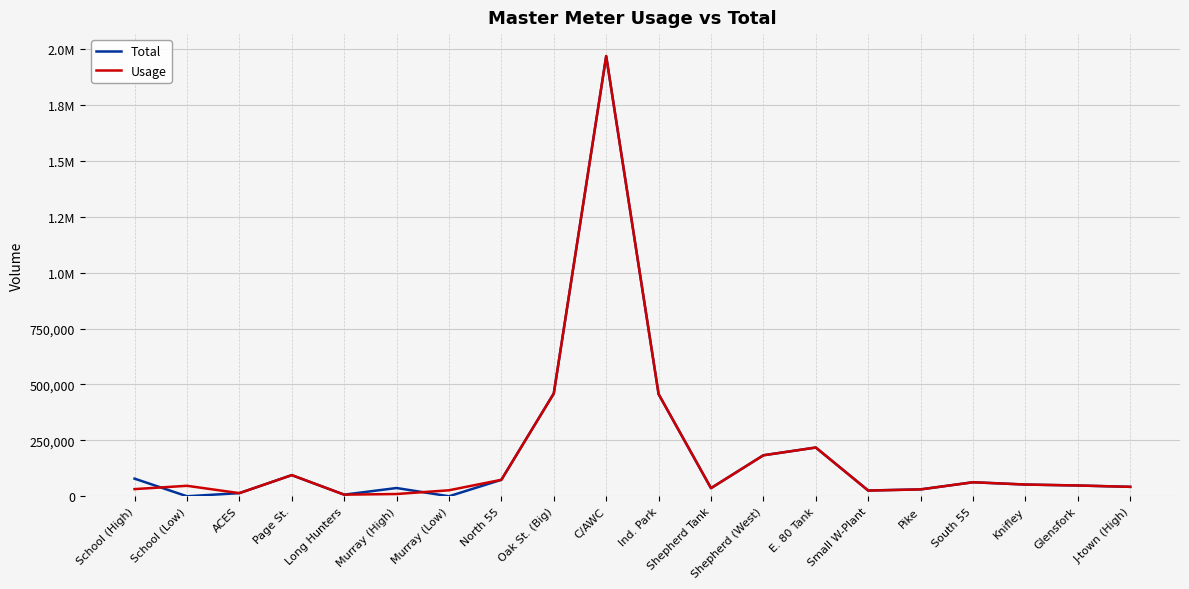

Is it true that Usage equals 2467 at Long Hunters?

False